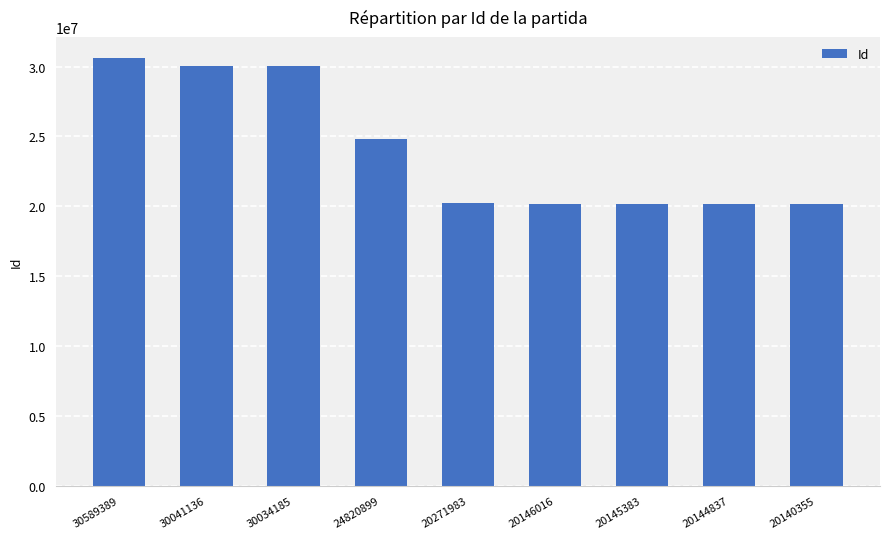

What is the ratio of the value at 30041136 to the value at 20144837?

1.5